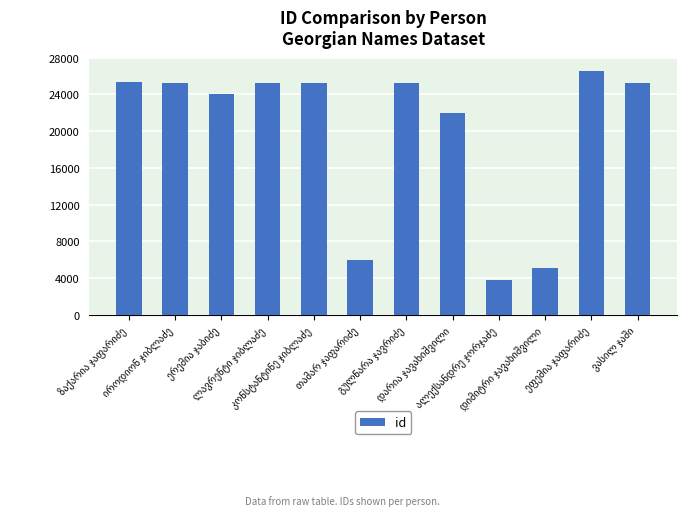

What is the minimum value shown in the chart?

3806